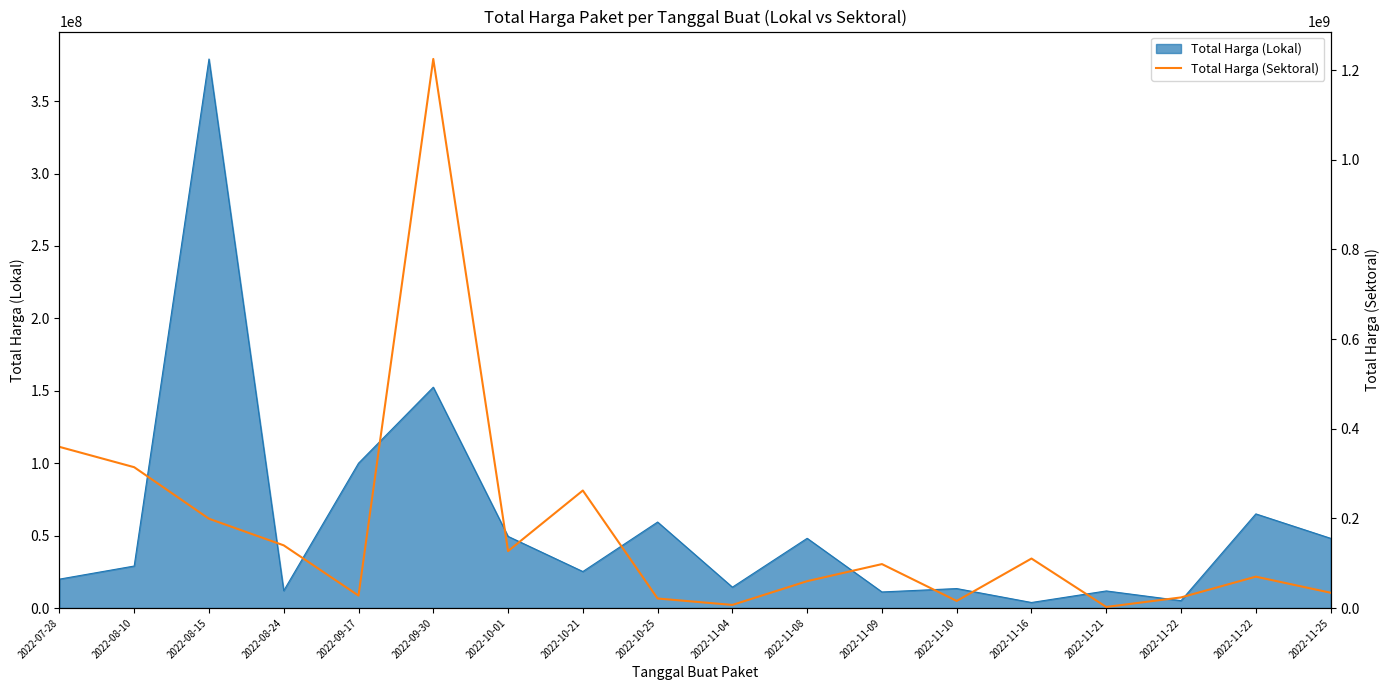

Does the chart display data point markers on the line(s)?

No